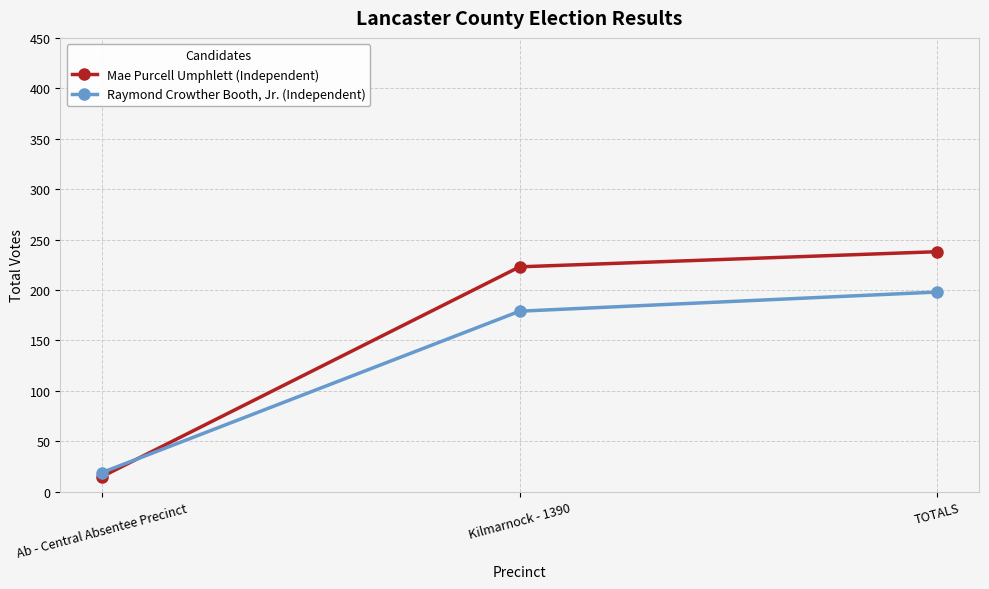

How many series are shown in this chart?

2